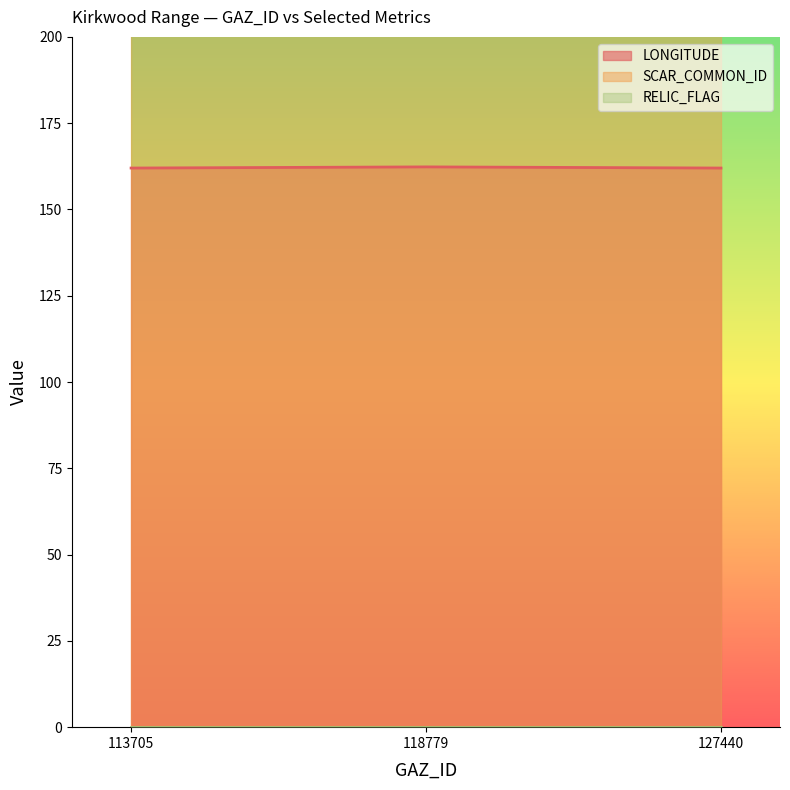

True or false: SCAR_COMMON_ID has a value of 7567.0 at 113705.

True